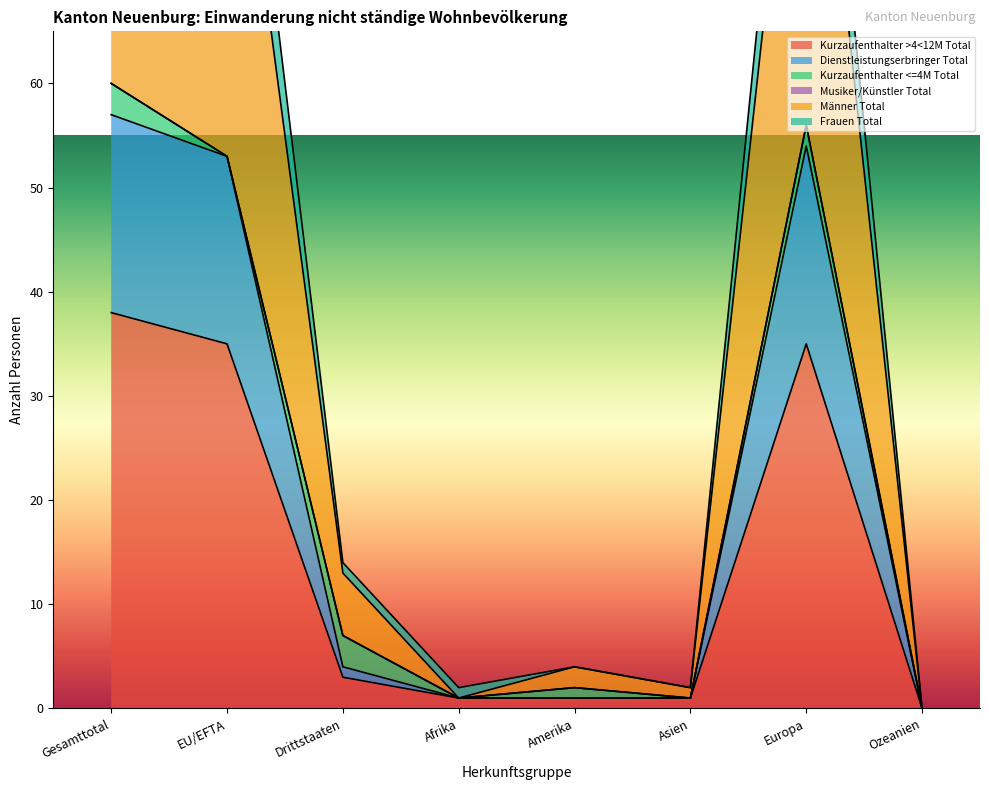

How many interior local peaks does the Dienstleistungserbringer Total series have?

1